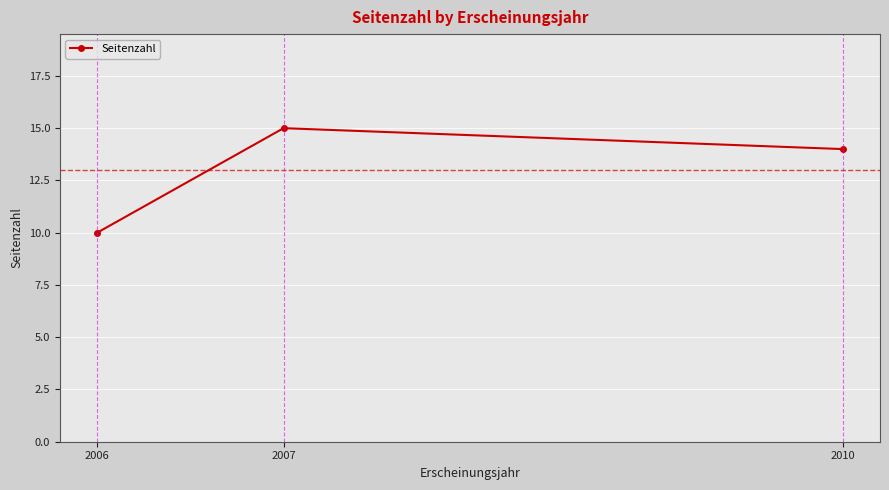

Count the number of categories in the chart.

3